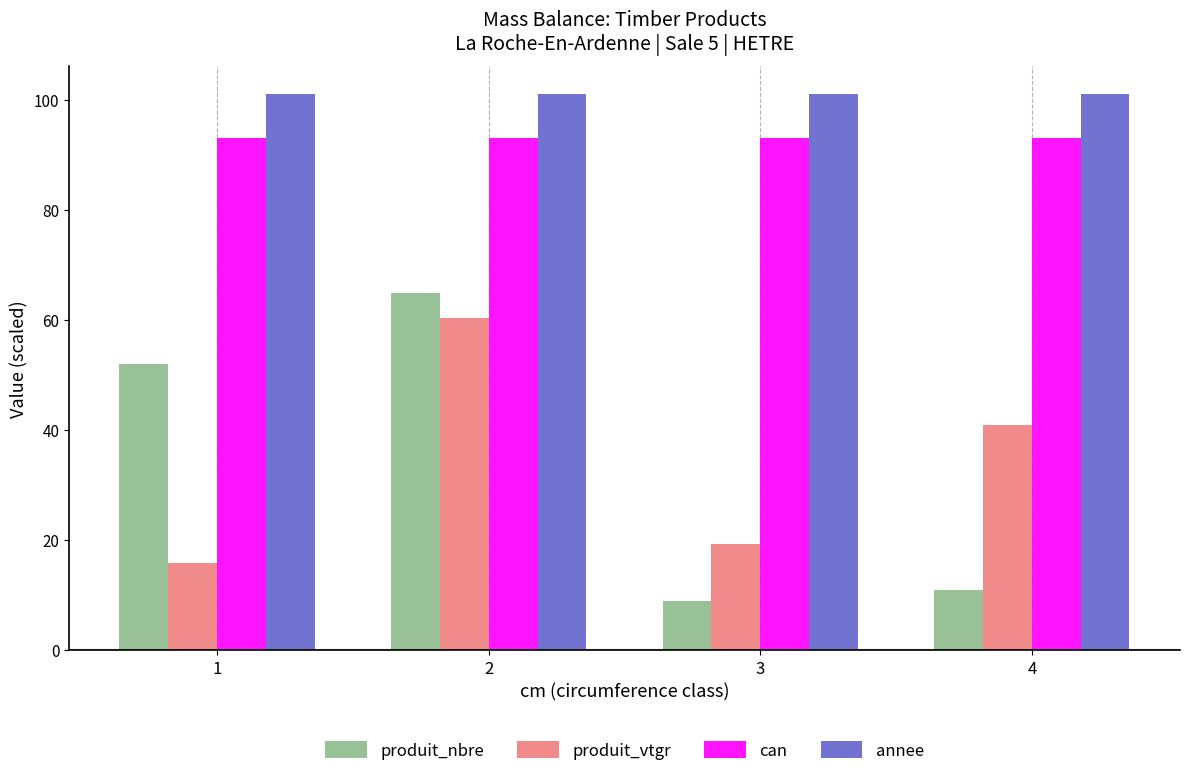

What is the difference between the highest and lowest values at 3?

92.1